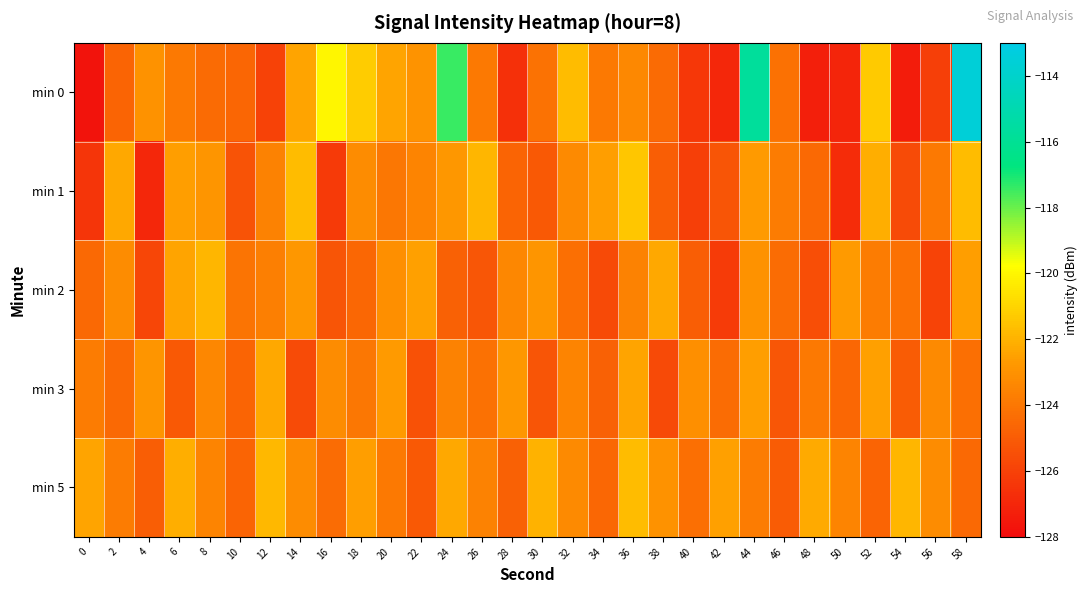

Which series has the largest range (max minus min)?

min 0